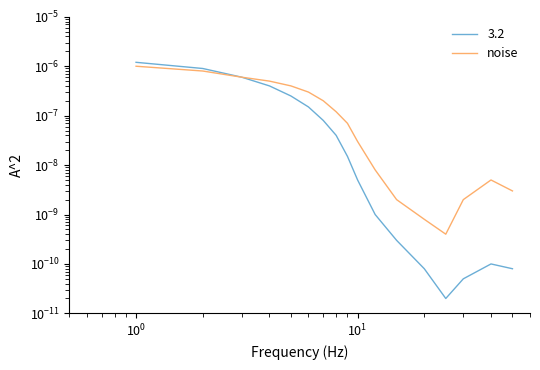

Does the chart display data point markers on the line(s)?

No